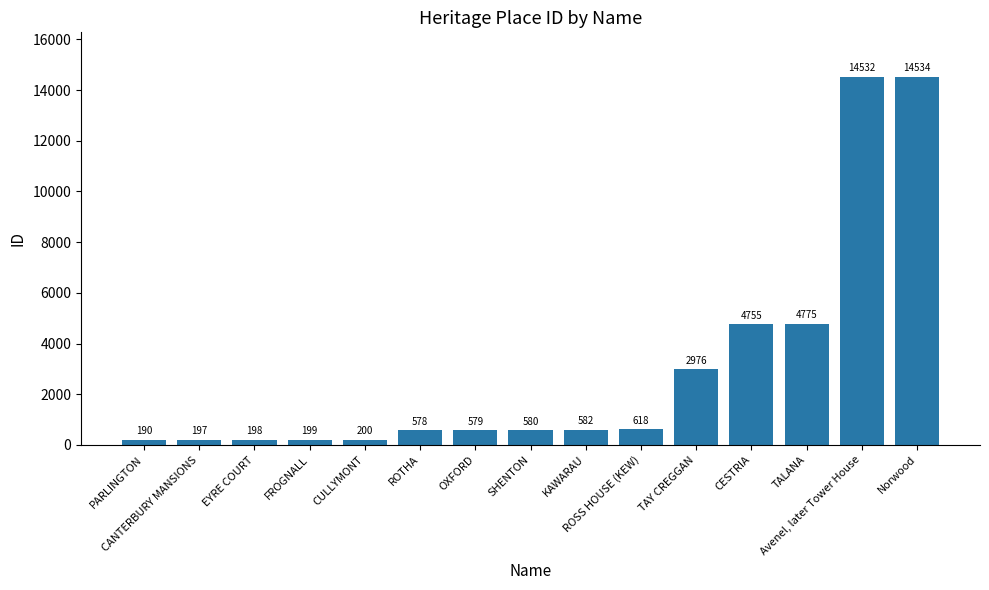

What is the greatest value displayed?

14534